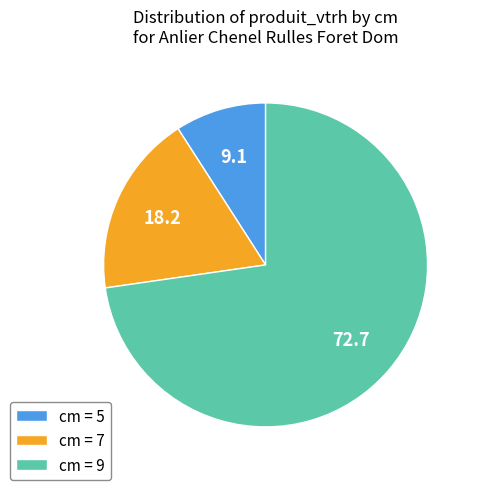

True or false: cm = 5 accounts for 18% of the total.

False